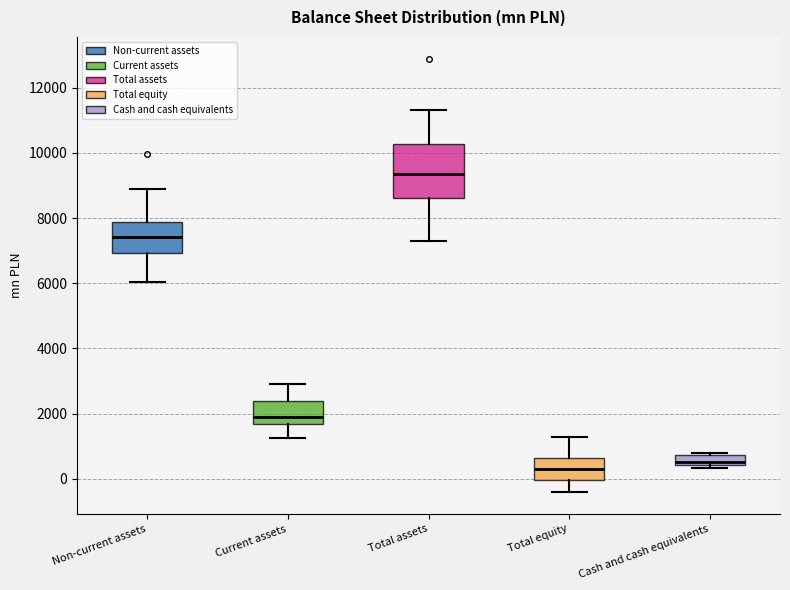

Where is the lower edge of the box for Cash and cash equivalents on the y-axis? The values are not printed on the chart, so give them approximately, as read against the axis.

400